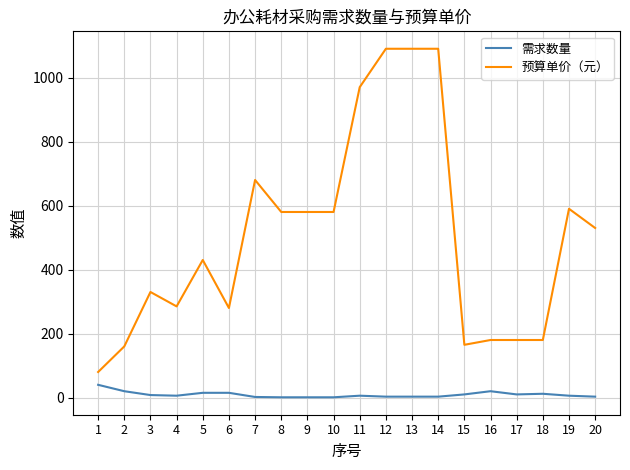

Is the value of 预算单价（元） at 11 greater than the value of 需求数量 at 20?

Yes